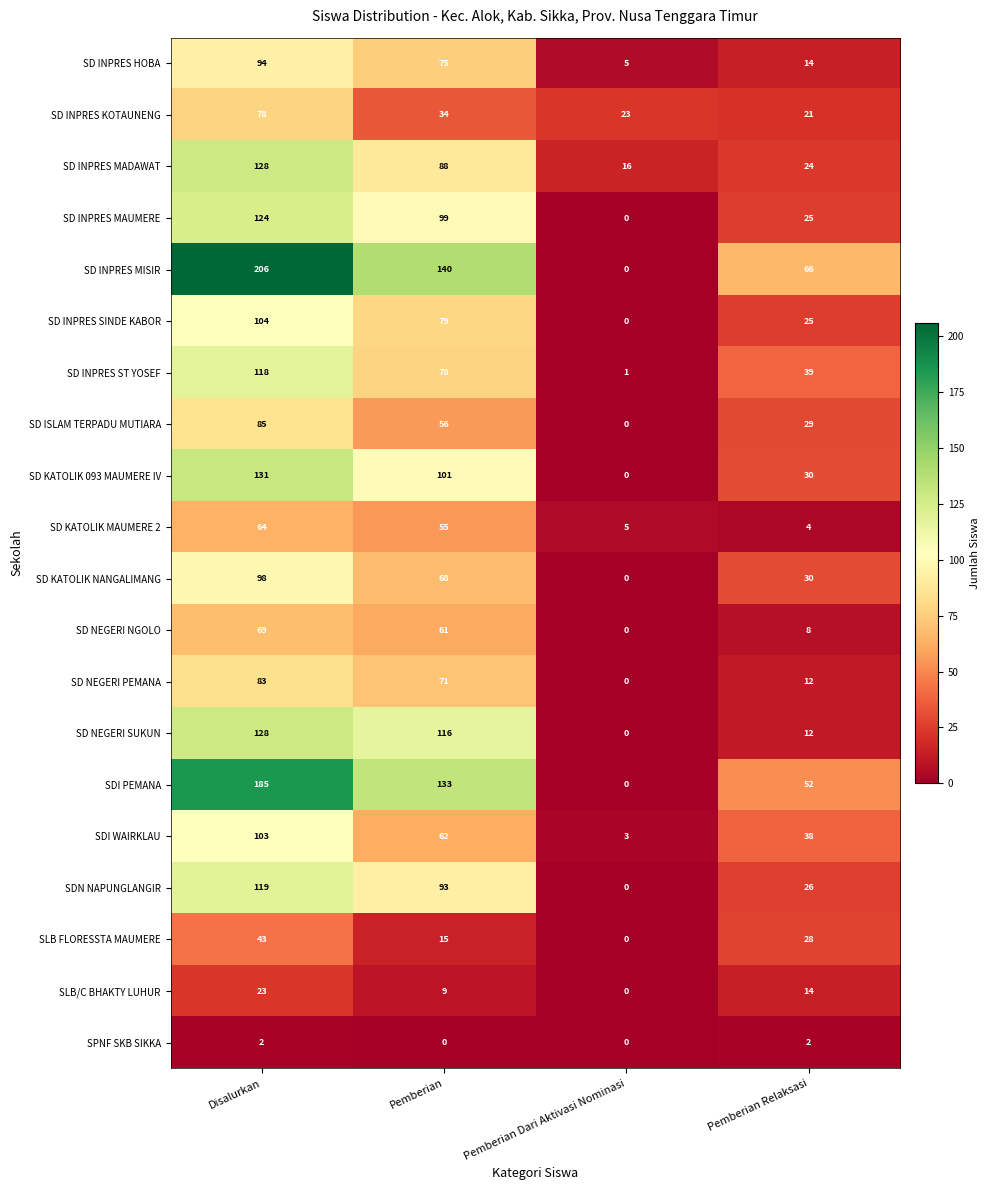

How many SDI WAIRKLAU values are between 38 and 103?

3